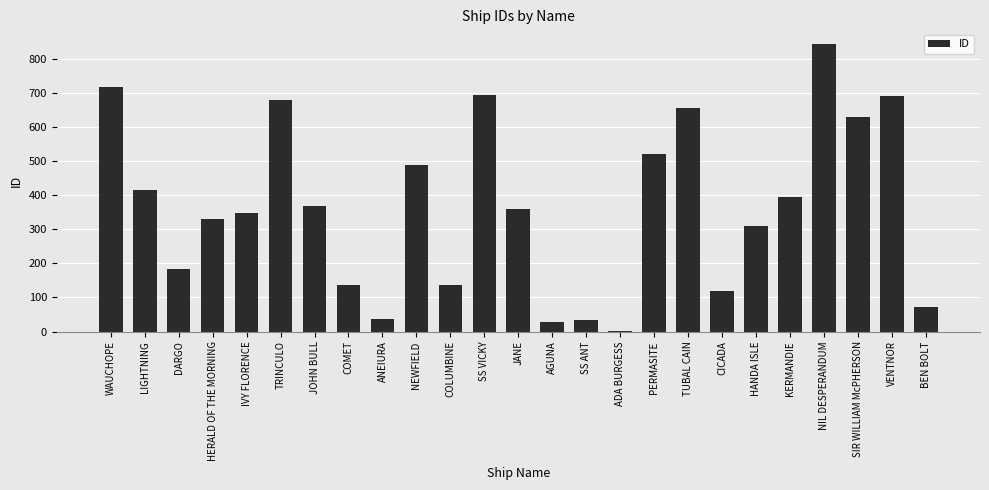

True or false: the data shows 116 at HANDA ISLE.

False